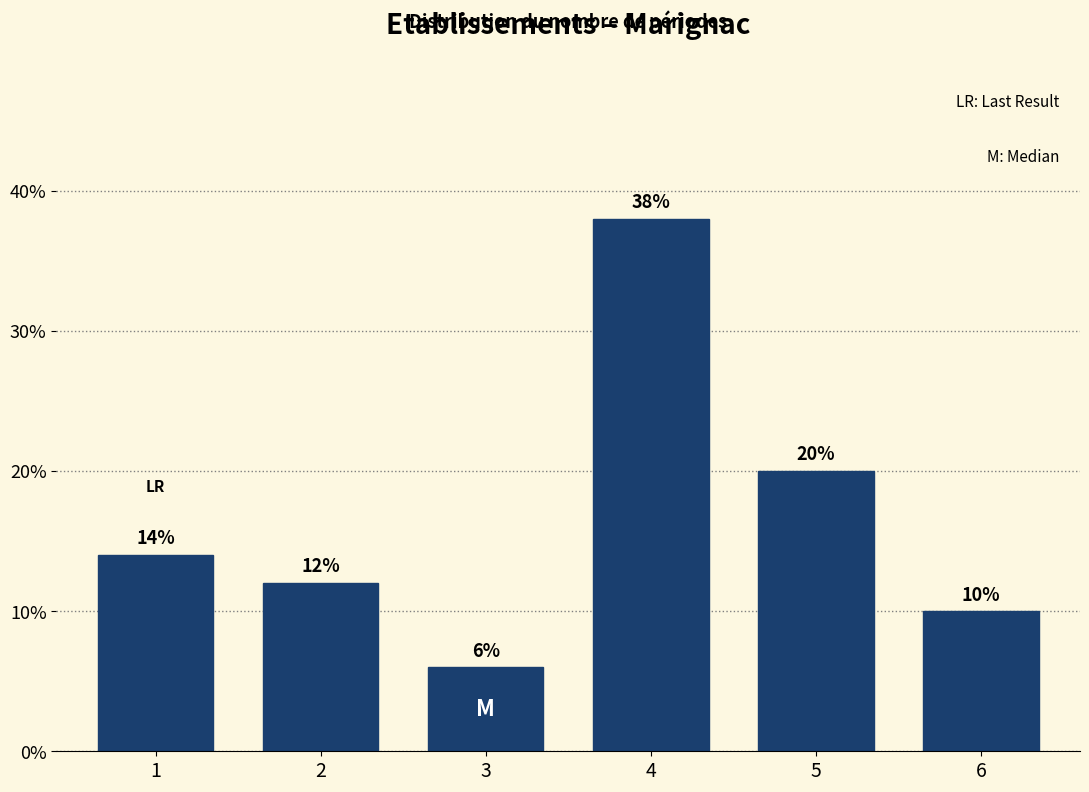

Reading left to right, list all the values displayed in this chart.

1=14.0	2=12.0	3=6.0	4=38.0	5=20.0	6=10.0